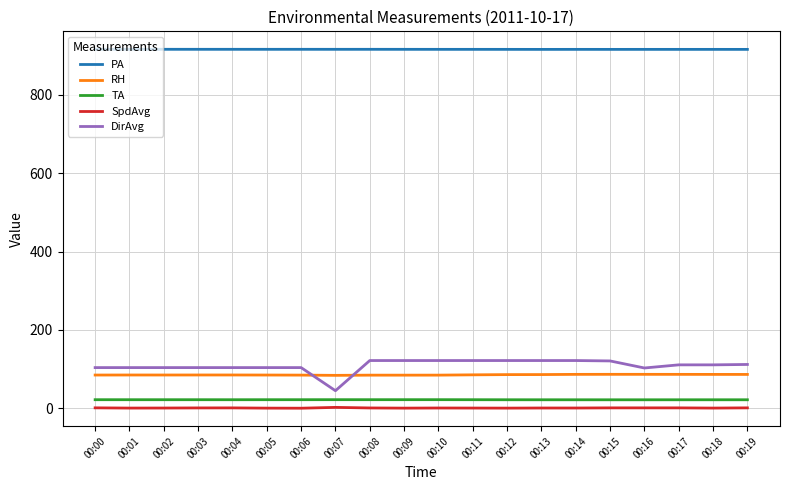

Which series has the widest spread of values?

DirAvg